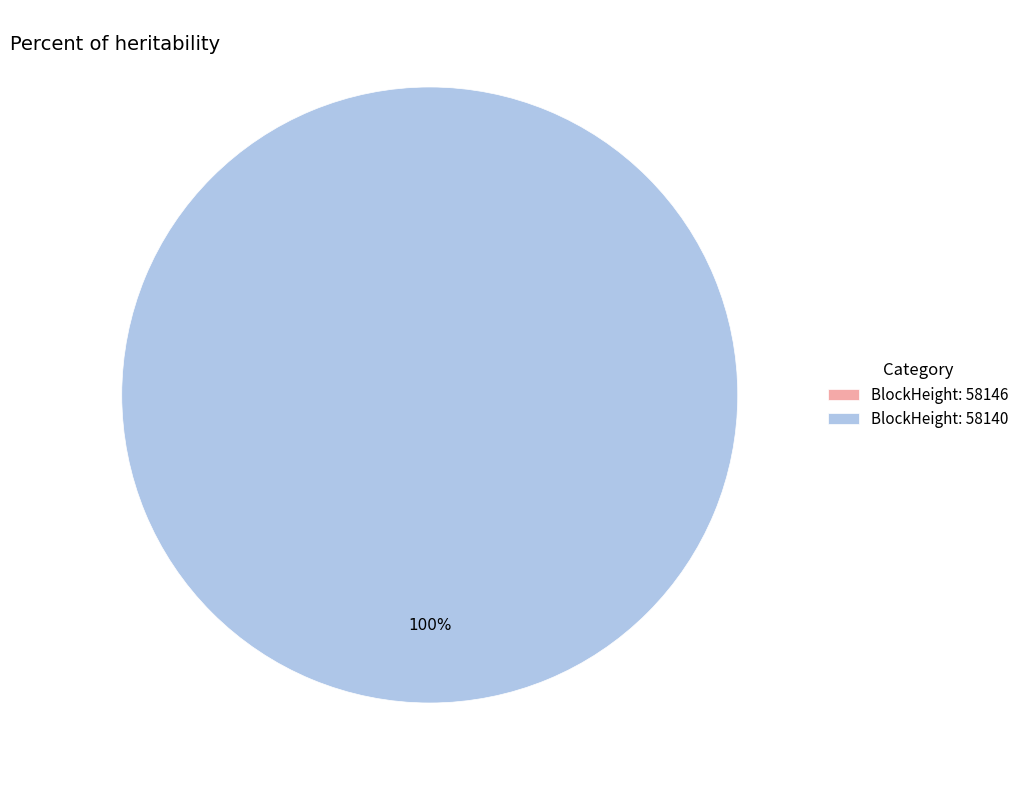

How many segments does this pie chart have?

2